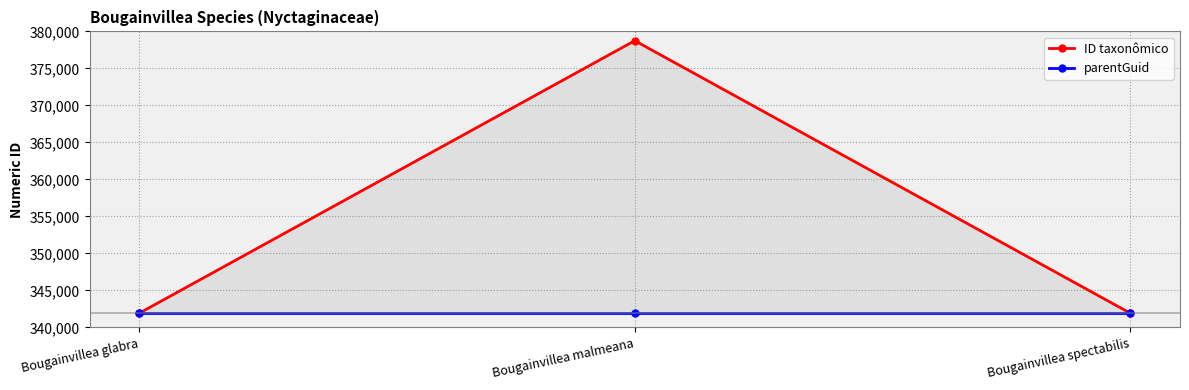

Which has a higher value, Bougainvillea glabra or Bougainvillea spectabilis?

Bougainvillea spectabilis